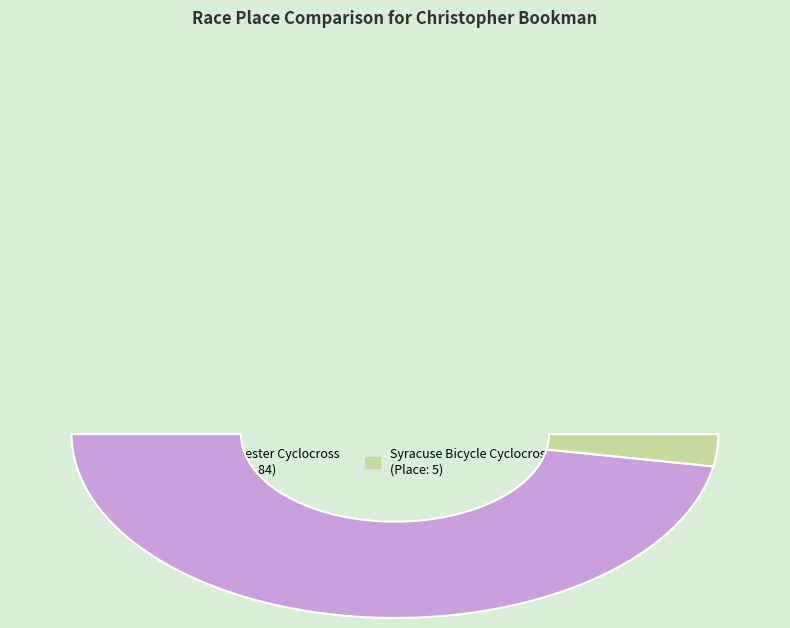

Is it true that Syracuse Bicycle Cyclocross Festival is 1% of the pie?

False